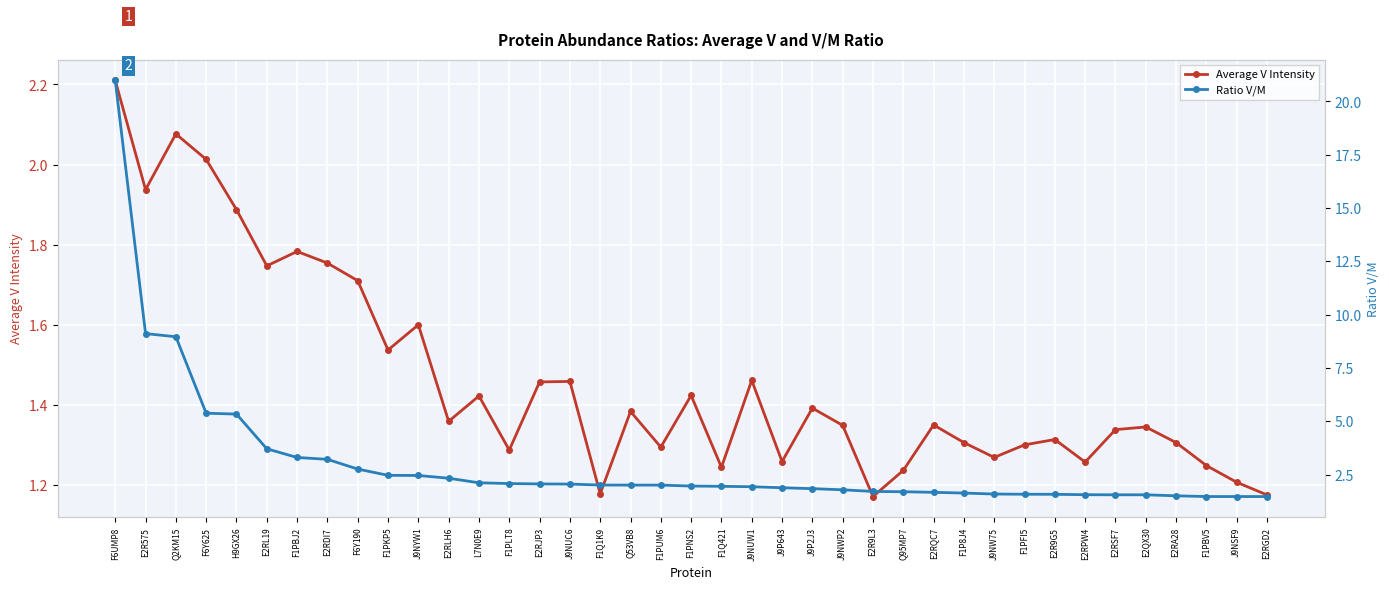

True or false: Average V Intensity has more than 0 points higher than both neighbors.

True